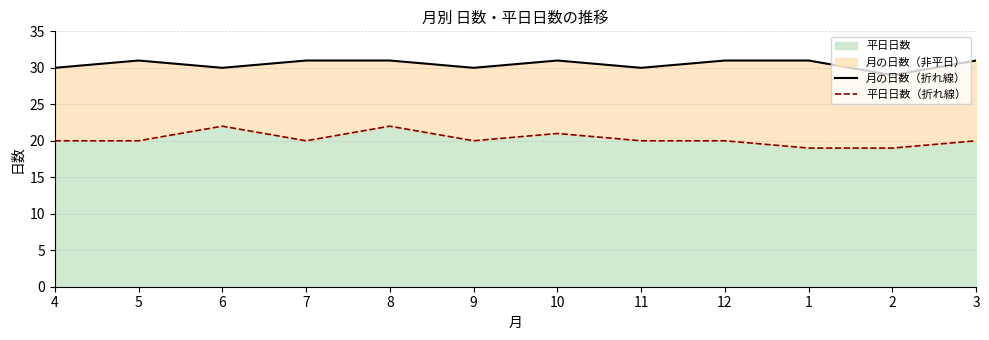

How many 平日日数（折れ線） values are between 20 and 21?

8